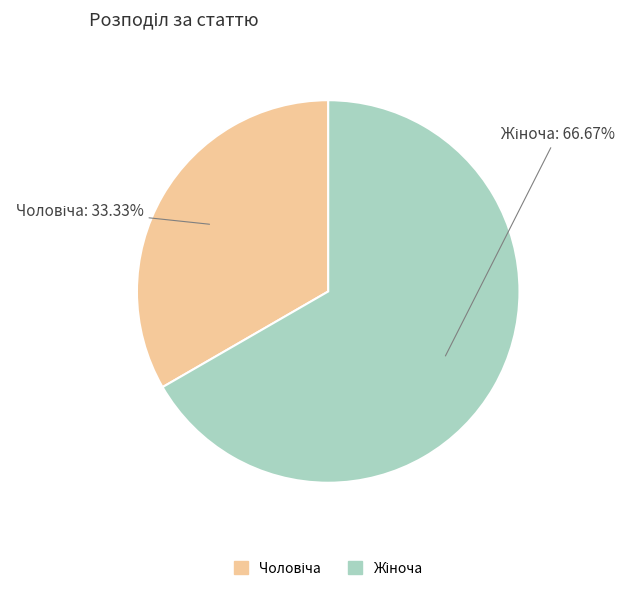

Is there any slice that represents more than half of the pie?

Yes